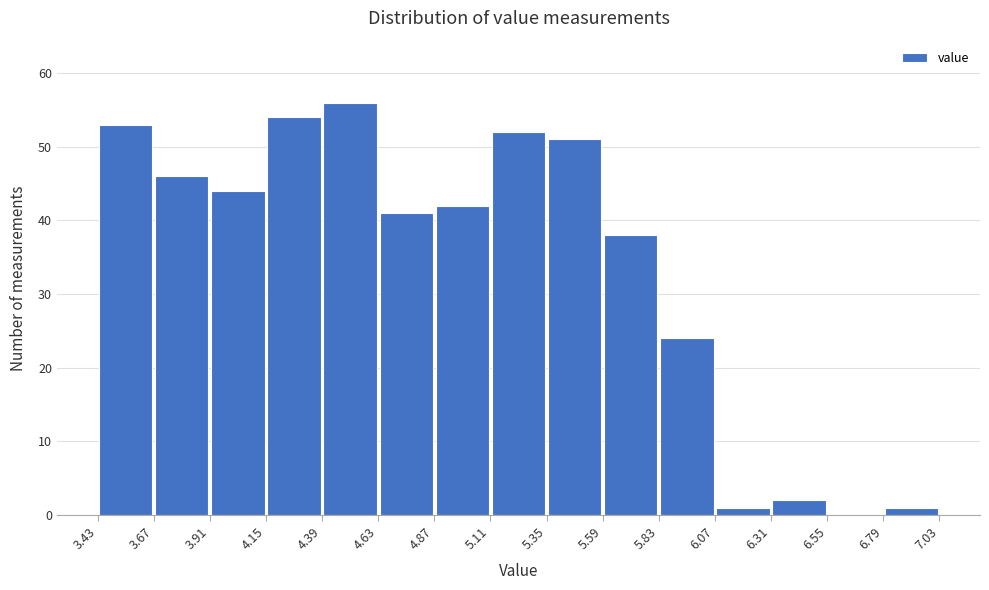

What is the height of the bar covering 3.43 to 3.67 on the x-axis? The values are not printed on the chart, so give them approximately, as read against the axis.

53